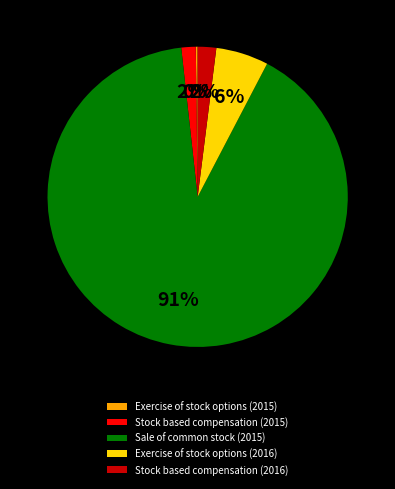

What is the largest slice in the pie chart?

Sale of common stock (2015)